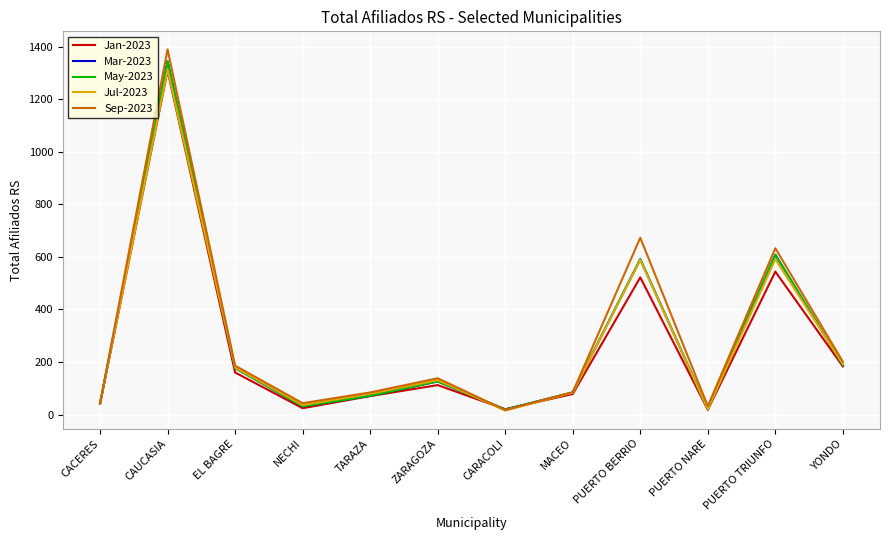

What position from the left is PUERTO TRIUNFO?

11